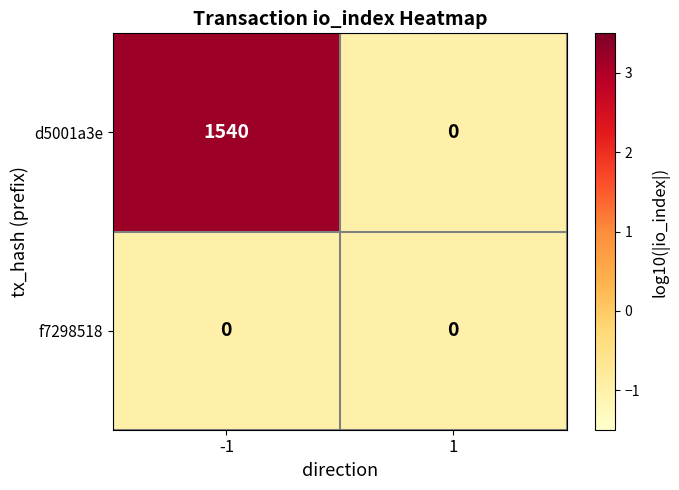

The value of d5001a3e at -1 is 1540. True or false?

True